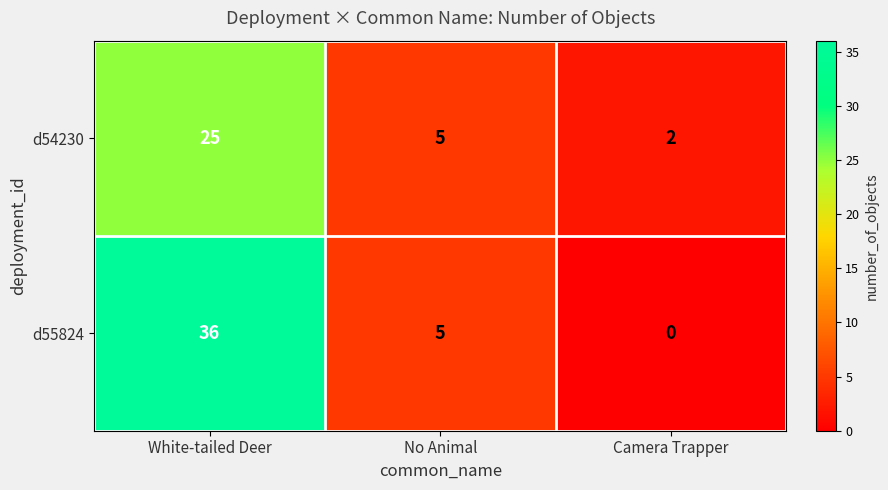

Reading left to right, what are all the values shown in this chart?

d54230: 25	5	2
d55824: 36	5	0